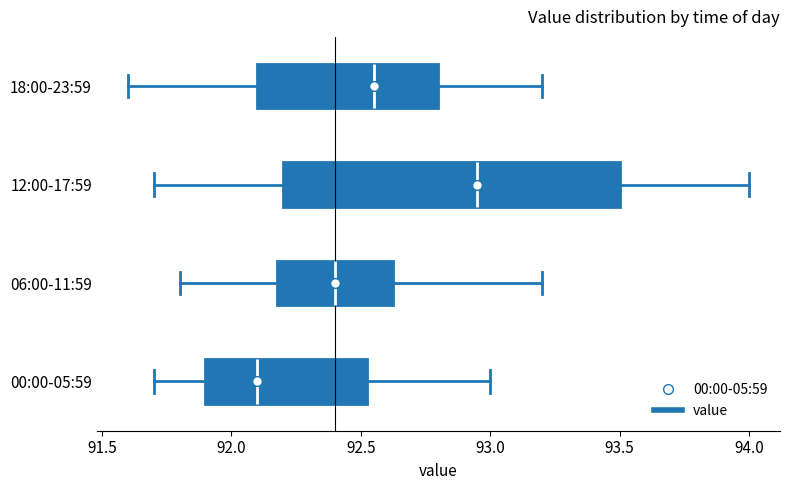

Reading bottom to top, read every box against the x-axis: the position of its median line, the range the box covers, and the ends of its whiskers. The values are not printed on the chart, so give them approximately, as read against the axis.

00:00-05:59: median 92.10, box 91.90 to 92.55, whiskers 91.70 to 93.00
06:00-11:59: median 92.40, box 92.20 to 92.65, whiskers 91.80 to 93.20
12:00-17:59: median 92.95, box 92.20 to 93.50, whiskers 91.70 to 94.00
18:00-23:59: median 92.55, box 92.10 to 92.80, whiskers 91.60 to 93.20